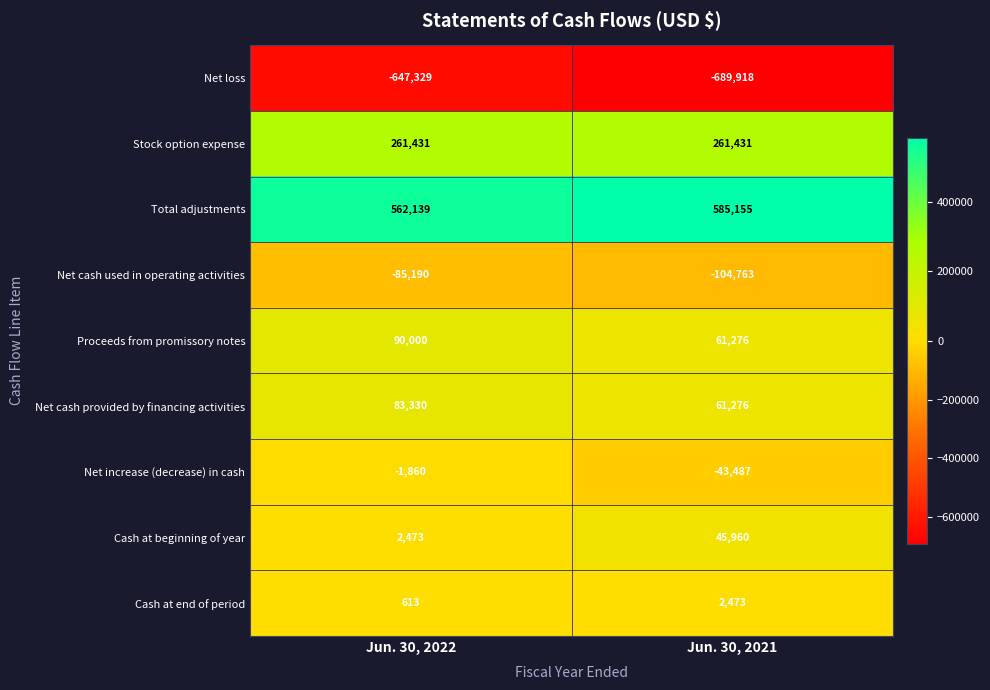

The value of Cash at end of period at Jun. 30, 2022 is 883. True or false?

False